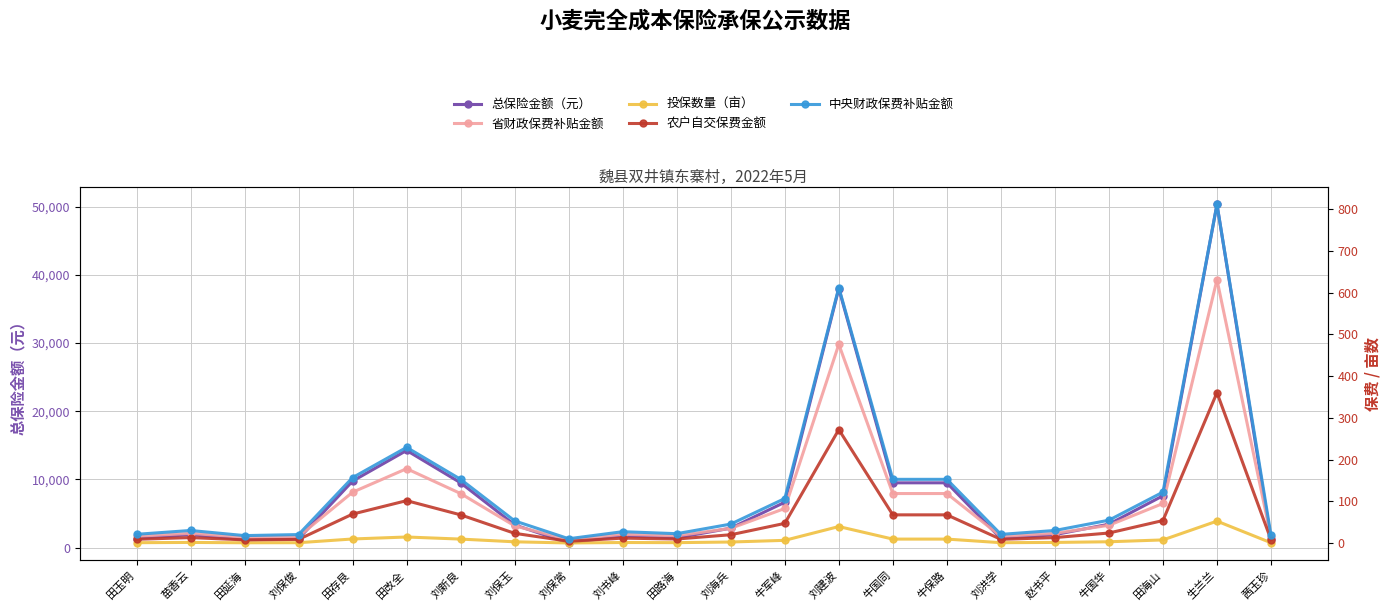

Reading right to left, extract all data points from this chart.

总保险金额（元）: 茜玉珍=1187.5	生兰兰=50350.0	田海山=7600.0	牛国华=3429.5	赵书平=1900.0	刘洪学=1320.5	牛保路=9500.0	牛国同=9500.0	刘建波=38000.0	牛军峰=6650.0	刘海兵=2850.0	田路海=1425.0	刘书峰=1719.5	刘保常=674.5	刘保玉=3325.0	刘新良=9500.0	田改全=14250.0	田存艮=9756.5	刘保俊=1292.0	田延海=1140.0	苗香云=1900.0	田玉明=1330.0
省财政保费补贴金额: 茜玉珍=14.9	生兰兰=630.7	田海山=95.2	牛国华=43.0	赵书平=23.8	刘洪学=16.5	牛保路=119.0	牛国同=119.0	刘建波=476.0	牛军峰=83.3	刘海兵=35.7	田路海=17.9	刘书峰=21.5	刘保常=8.4	刘保玉=41.6	刘新良=119.0	田改全=178.5	田存艮=122.2	刘保俊=16.2	田延海=14.3	苗香云=23.8	田玉明=16.7
投保数量（亩）: 茜玉珍=1.2	生兰兰=53.0	田海山=8.0	牛国华=3.6	赵书平=2.0	刘洪学=1.4	牛保路=10.0	牛国同=10.0	刘建波=40.0	牛军峰=7.0	刘海兵=3.0	田路海=1.5	刘书峰=1.8	刘保常=0.7	刘保玉=3.5	刘新良=10.0	田改全=15.0	田存艮=10.3	刘保俊=1.4	田延海=1.2	苗香云=2.0	田玉明=1.4
农户自交保费金额: 茜玉珍=8.5	生兰兰=360.4	田海山=54.4	牛国华=24.5	赵书平=13.6	刘洪学=9.5	牛保路=68.0	牛国同=68.0	刘建波=272.0	牛军峰=47.6	刘海兵=20.4	田路海=10.2	刘书峰=12.3	刘保常=4.8	刘保玉=23.8	刘新良=68.0	田改全=102.0	田存艮=69.8	刘保俊=9.2	田延海=8.2	苗香云=13.6	田玉明=9.5
中央财政保费补贴金额: 茜玉珍=19.1	生兰兰=810.9	田海山=122.4	牛国华=55.2	赵书平=30.6	刘洪学=21.3	牛保路=153.0	牛国同=153.0	刘建波=612.0	牛军峰=107.1	刘海兵=45.9	田路海=22.9	刘书峰=27.7	刘保常=10.9	刘保玉=53.5	刘新良=153.0	田改全=229.5	田存艮=157.1	刘保俊=20.8	田延海=18.4	苗香云=30.6	田玉明=21.4